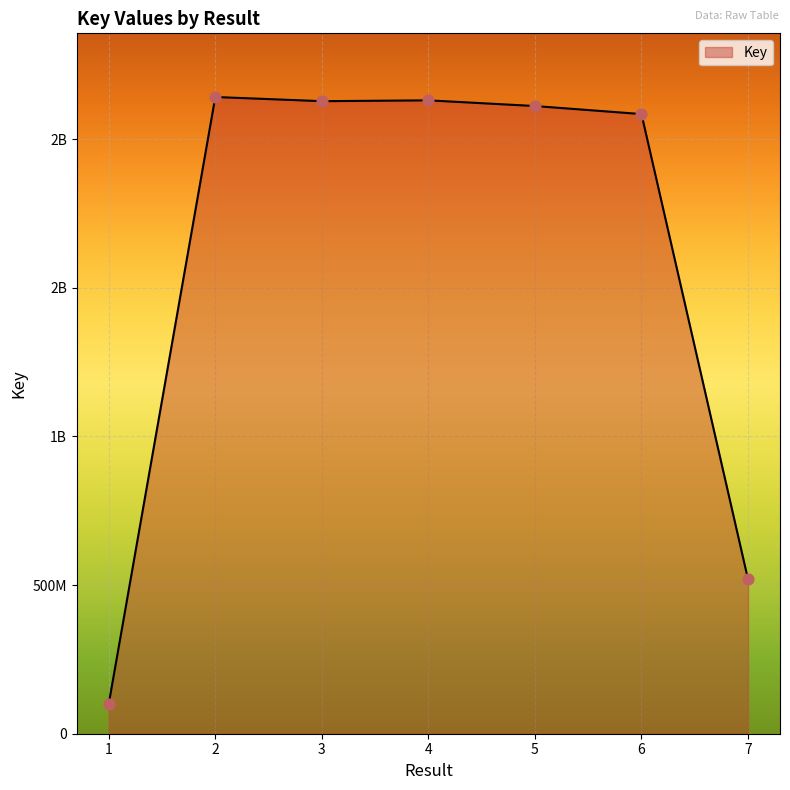

Approximately how many times larger is the value at 5 compared to 6?

1.0